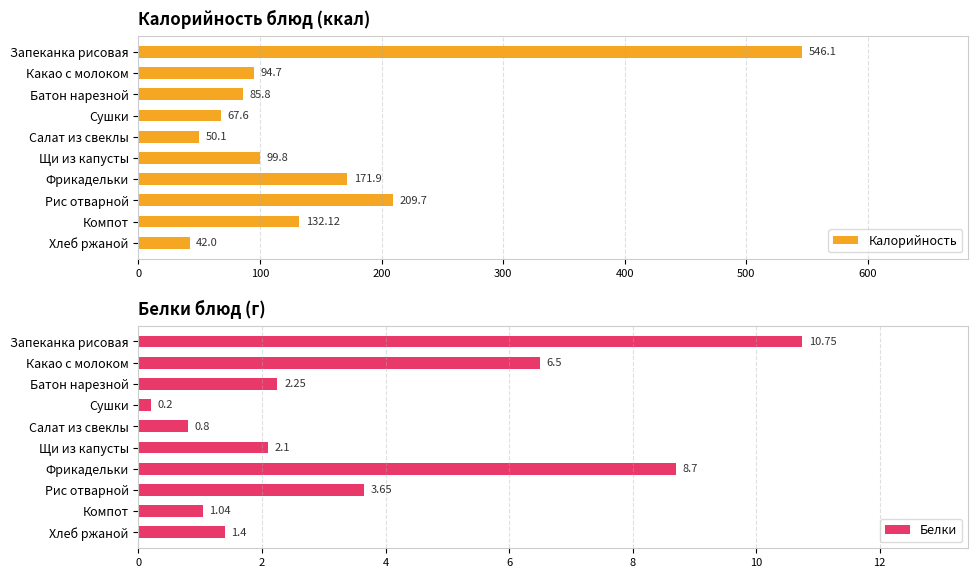

Rank the categories by Калорийность value from lowest to highest.

Хлеб ржаной, Салат из свеклы, Сушки, Батон нарезной, Какао с молоком, Щи из капусты, Компот, Фрикадельки, Рис отварной, Запеканка рисовая